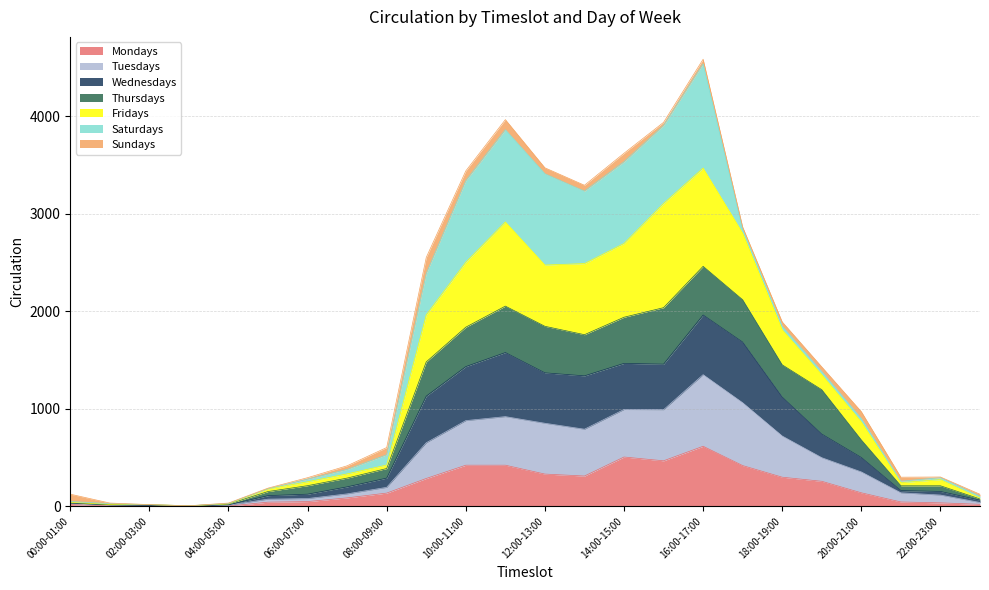

What is the highest value of the Mondays series?

615